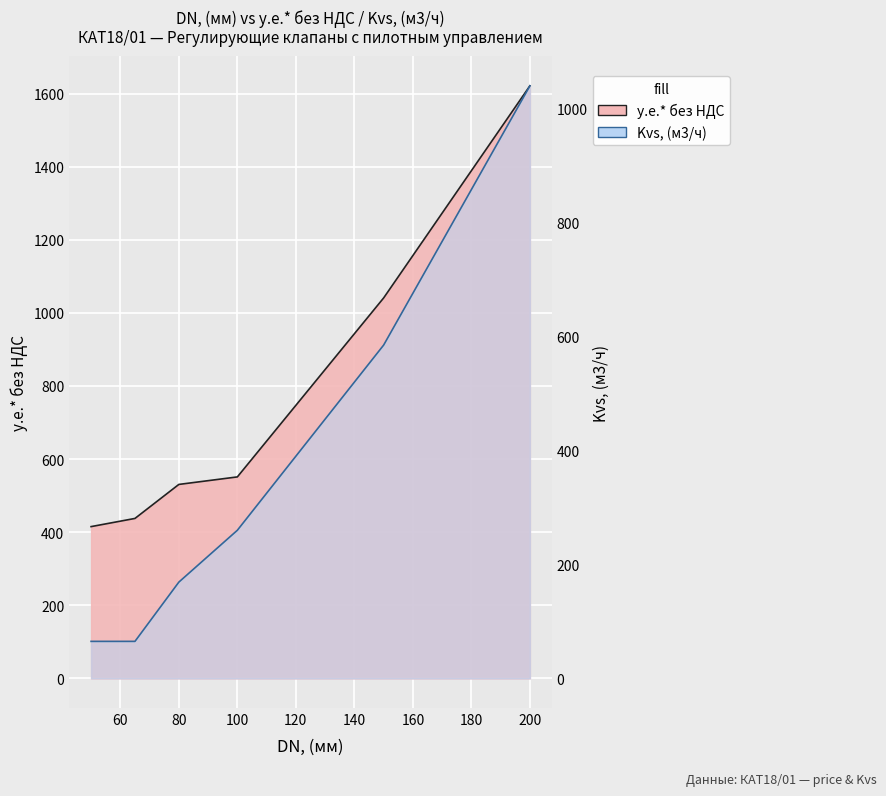

Where does the у.е.* без НДС (КАТ18/01) series first go above 551?

100